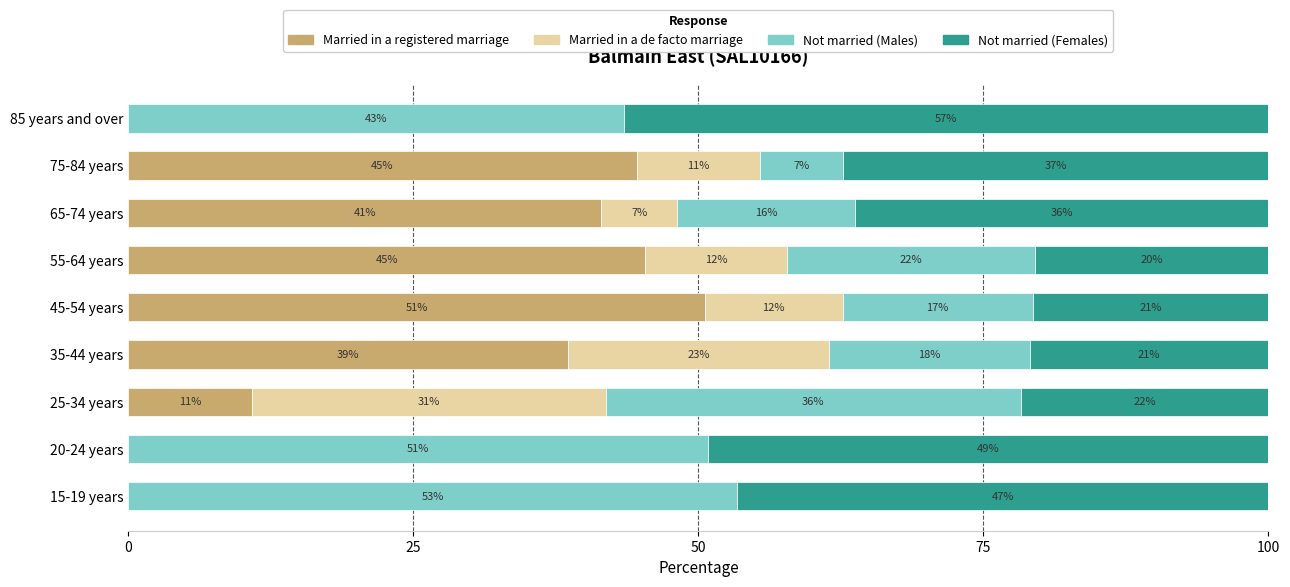

What is the average value of the Not married (Males) series?

29.2